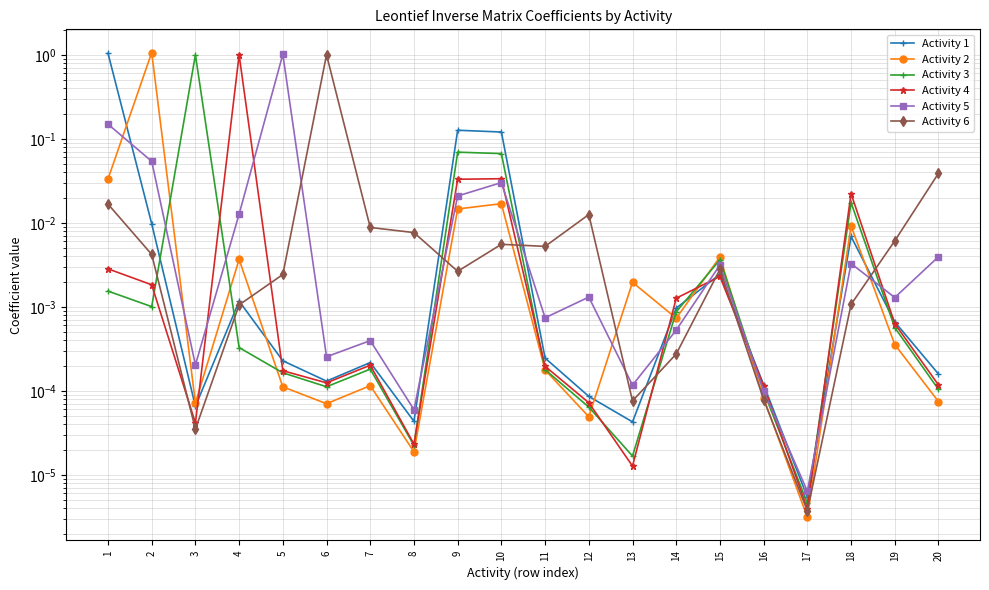

The value of Activity 6 at 11 is 0.0. True or false?

True